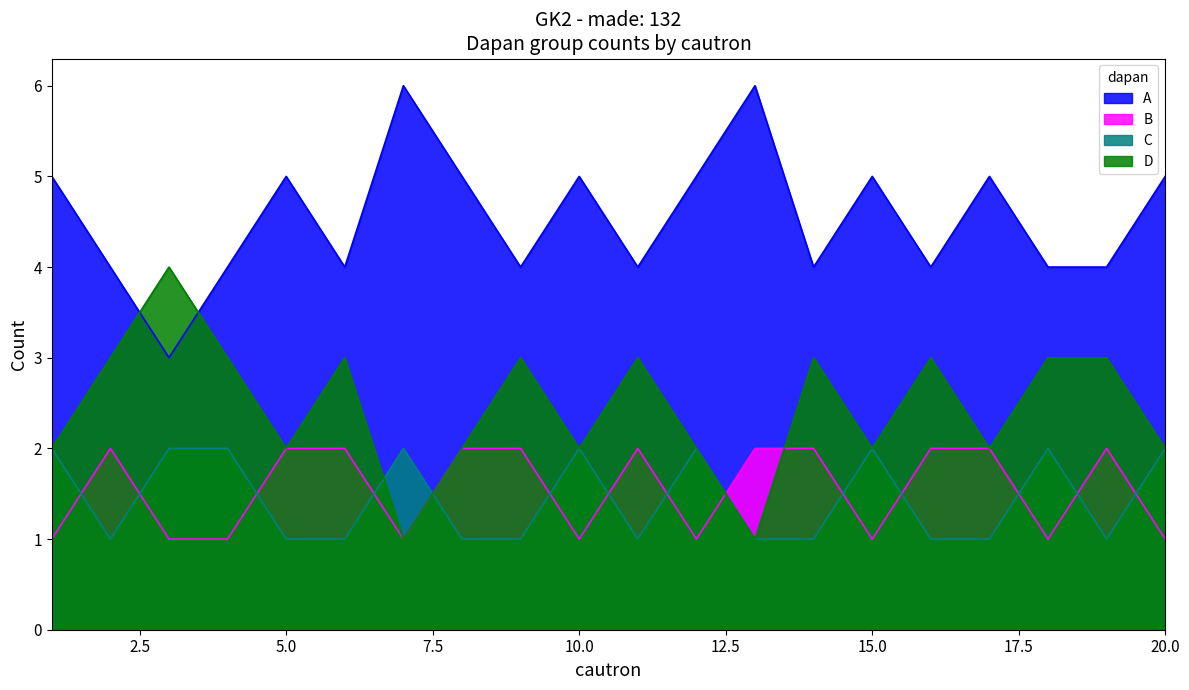

How many values in the A series are below 5?

10